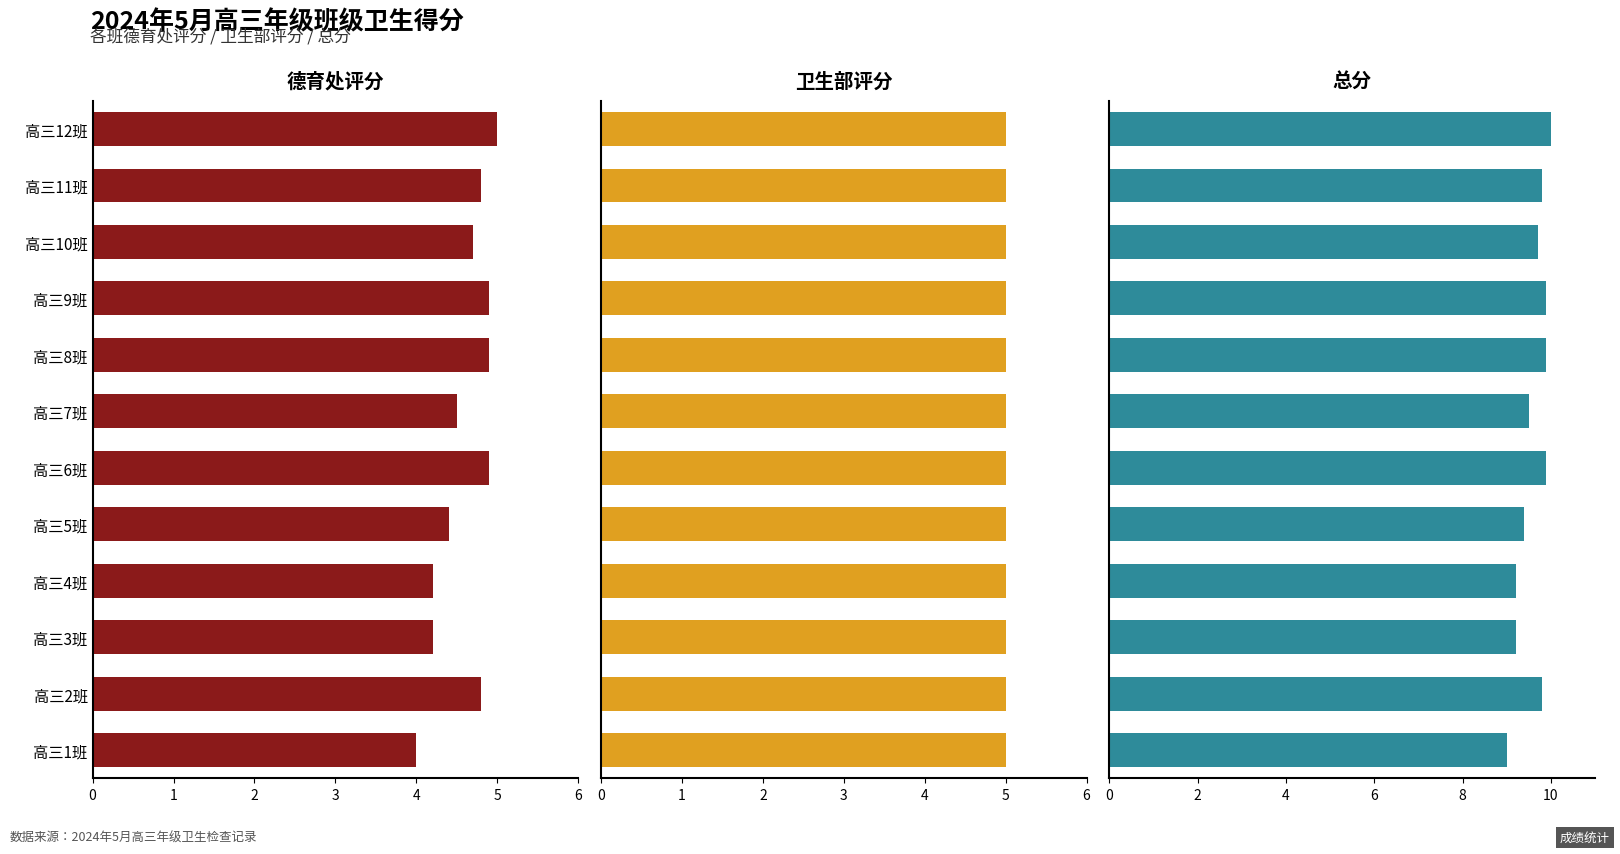

List the labels in order of 德育处评分 value, smallest first.

高三1班, 高三3班, 高三4班, 高三5班, 高三7班, 高三10班, 高三2班, 高三11班, 高三6班, 高三8班, 高三9班, 高三12班